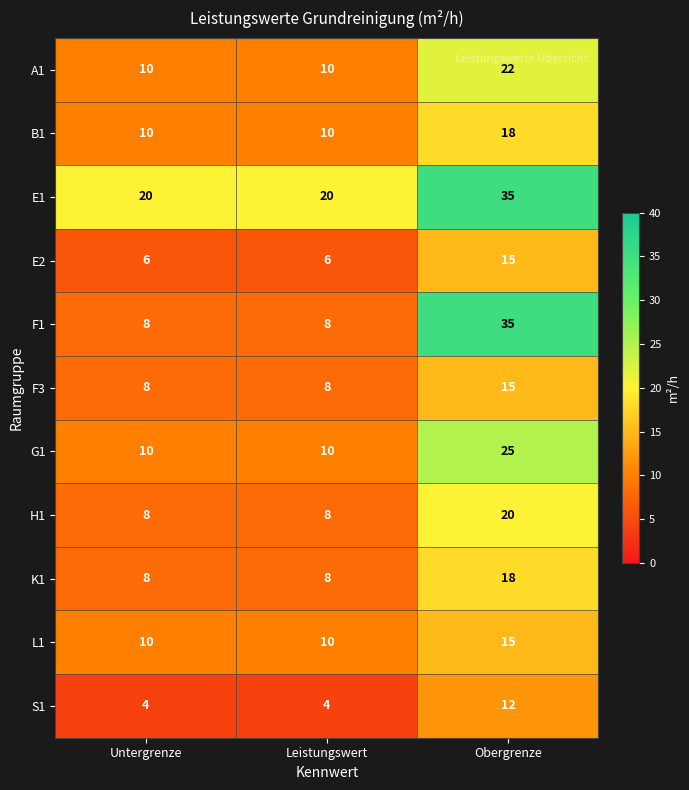

How many values in the F3 series exceed 8?

1